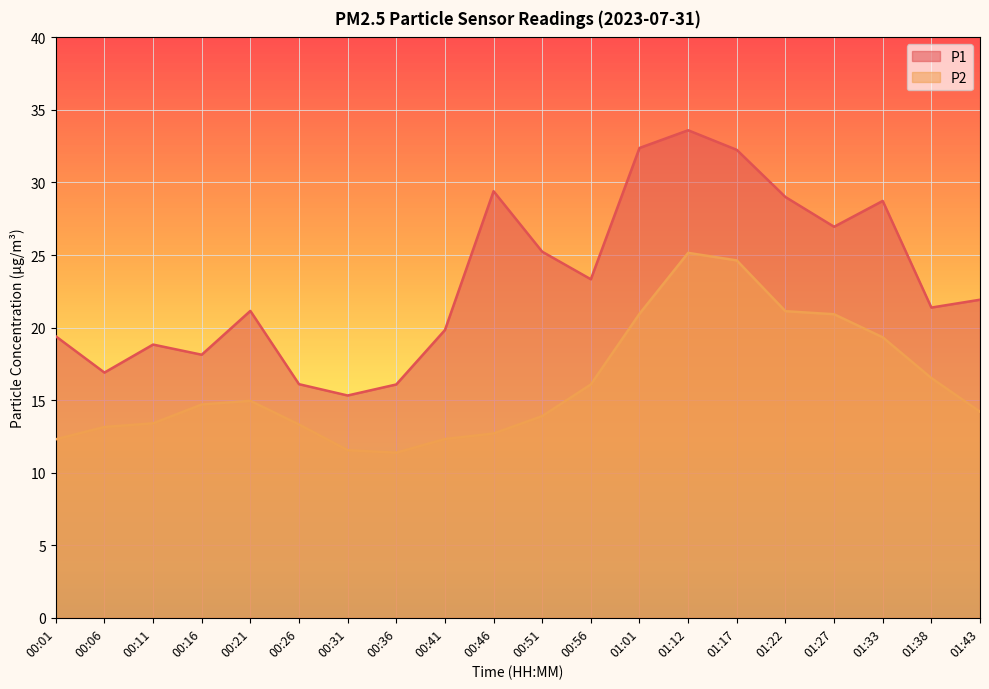

Reading left to right, what are all the values shown in this chart?

P1: 00:01=19.4	00:06=16.9	00:11=18.8	00:16=18.1	00:21=21.1	00:26=16.1	00:31=15.3	00:36=16.1	00:41=19.8	00:46=29.4	00:51=25.2	00:56=23.3	01:01=32.4	01:12=33.6	01:17=32.2	01:22=29.0	01:27=26.9	01:33=28.7	01:38=21.4	01:43=21.9
P2: 00:01=12.3	00:06=13.2	00:11=13.4	00:16=14.7	00:21=14.9	00:26=13.3	00:31=11.6	00:36=11.4	00:41=12.3	00:46=12.7	00:51=13.9	00:56=16.1	01:01=20.9	01:12=25.1	01:17=24.6	01:22=21.1	01:27=20.9	01:33=19.3	01:38=16.5	01:43=14.2